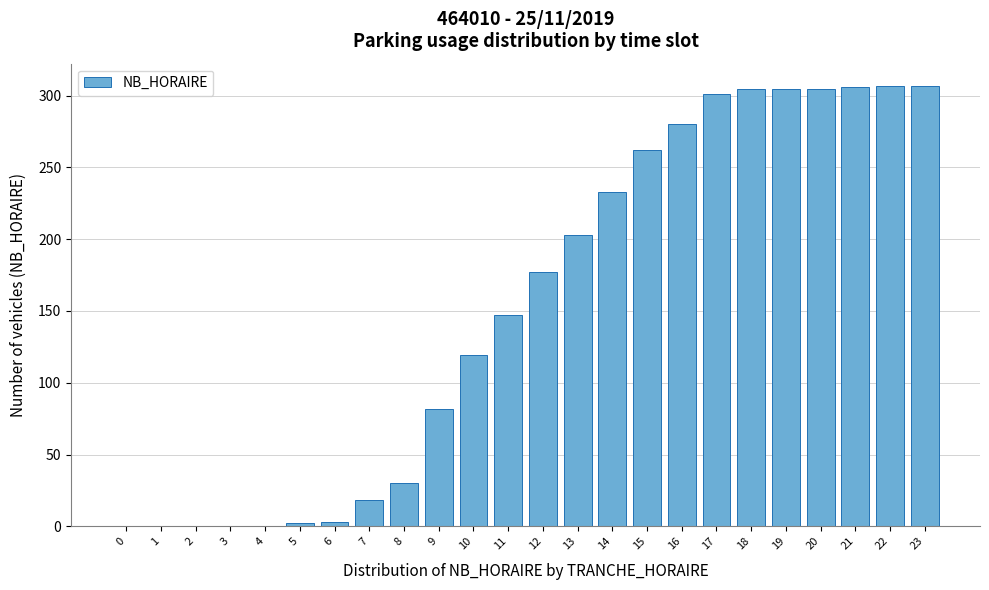

What is the greatest value displayed?

307